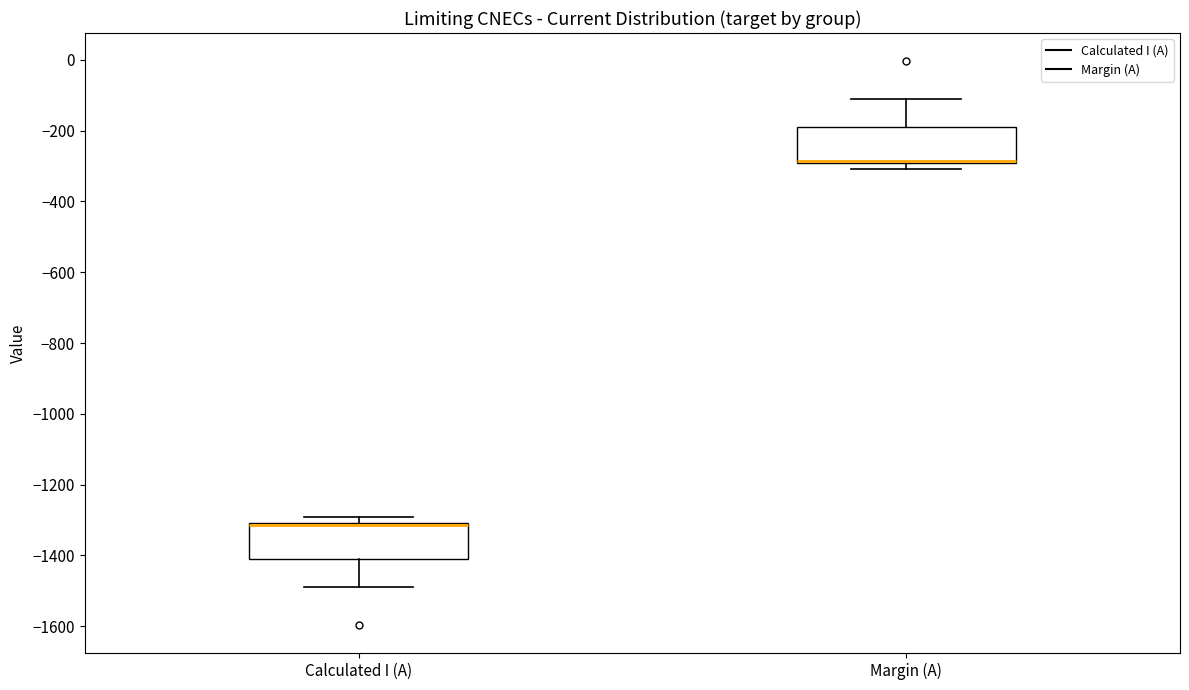

Reading left to right, read every box against the y-axis: the position of its median line, the range the box covers, and the ends of its whiskers. The values are not printed on the chart, so give them approximately, as read against the axis.

Calculated I (A): median -1320 (drawn on the box's upper edge), box -1400 to -1300, whiskers -1480 to -1300 (just above the box's upper edge)
Margin (A): median -280 (drawn on the box's lower edge), box -300 to -200, whiskers -300 (just below the box's lower edge) to -100